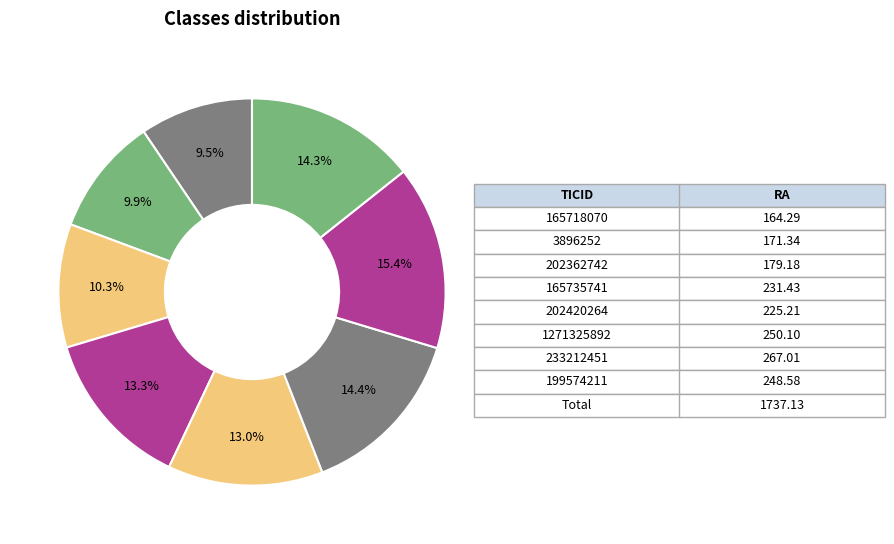

How many slices are in this pie chart?

8